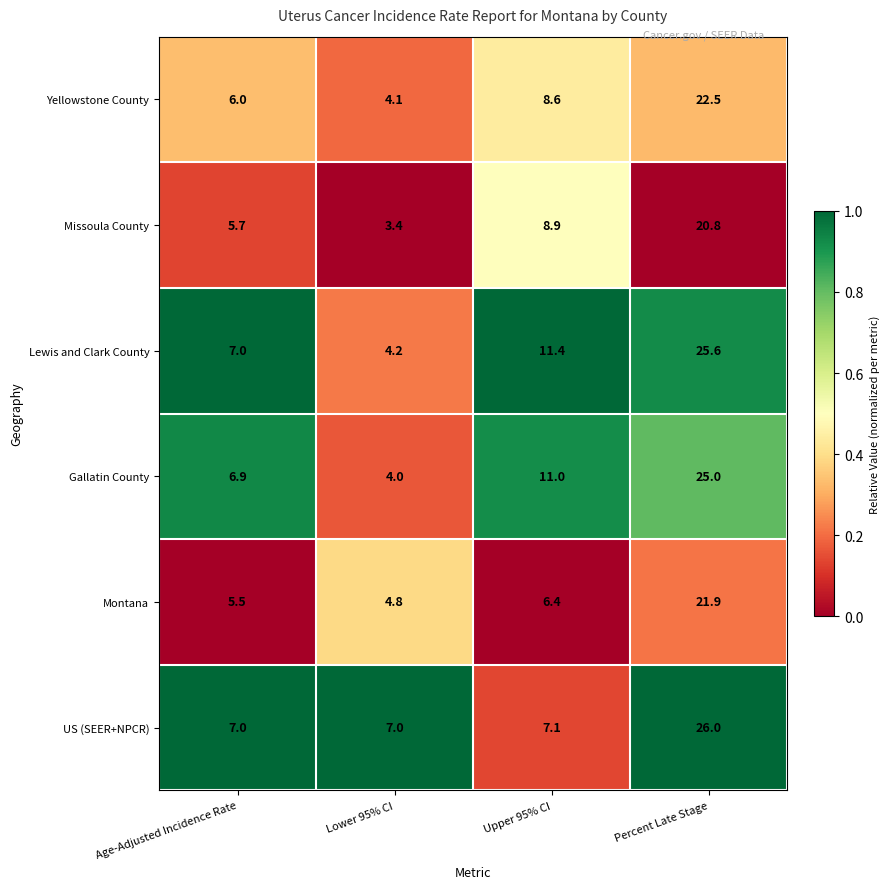

Where is Montana nearest to the value 13?

Upper 95% CI